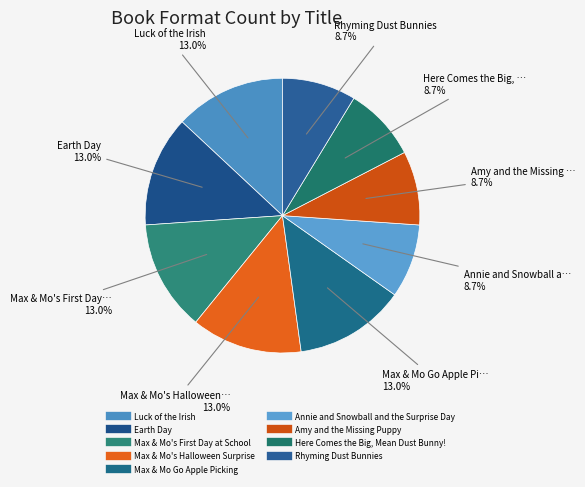

Count the number of slices in the pie.

9